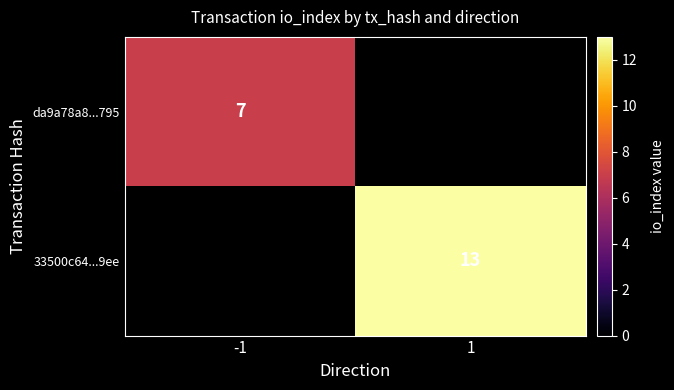

Is it true that da9a78a8...795 equals 7 at -1?

True